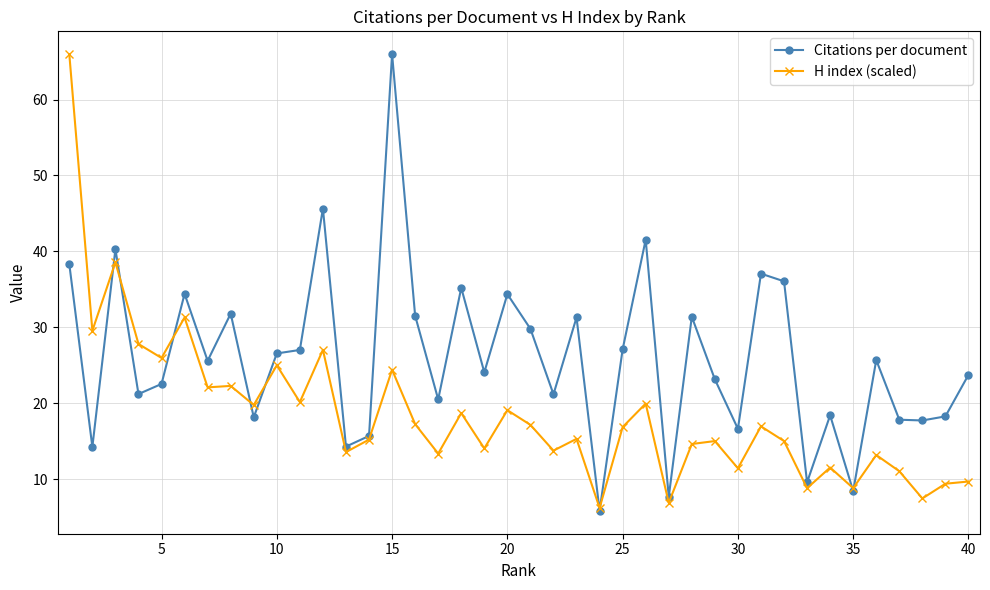

List the series in order of their overall mean, highest first.

Citations per document, H index (scaled)